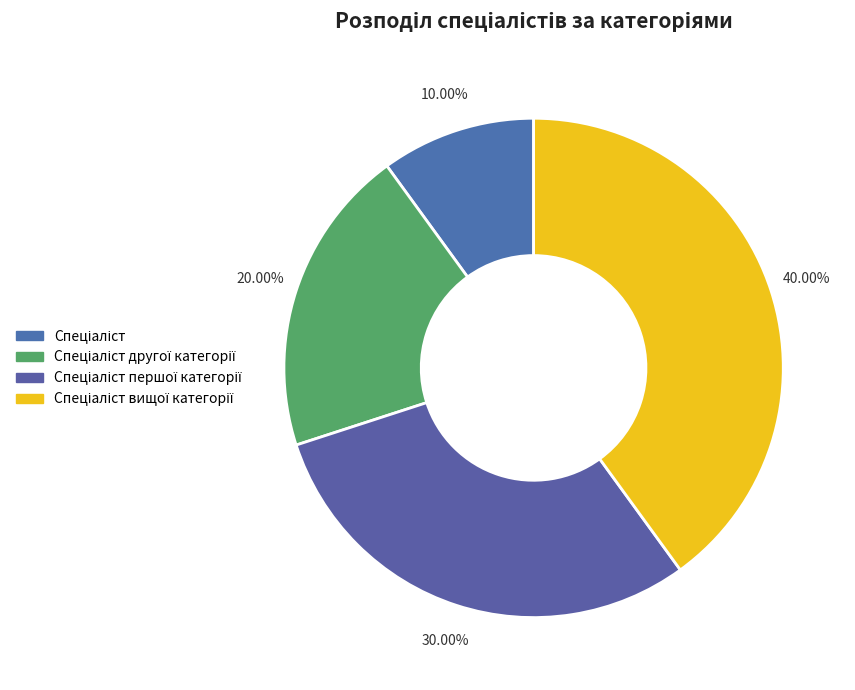

Count the number of slices in the pie.

4